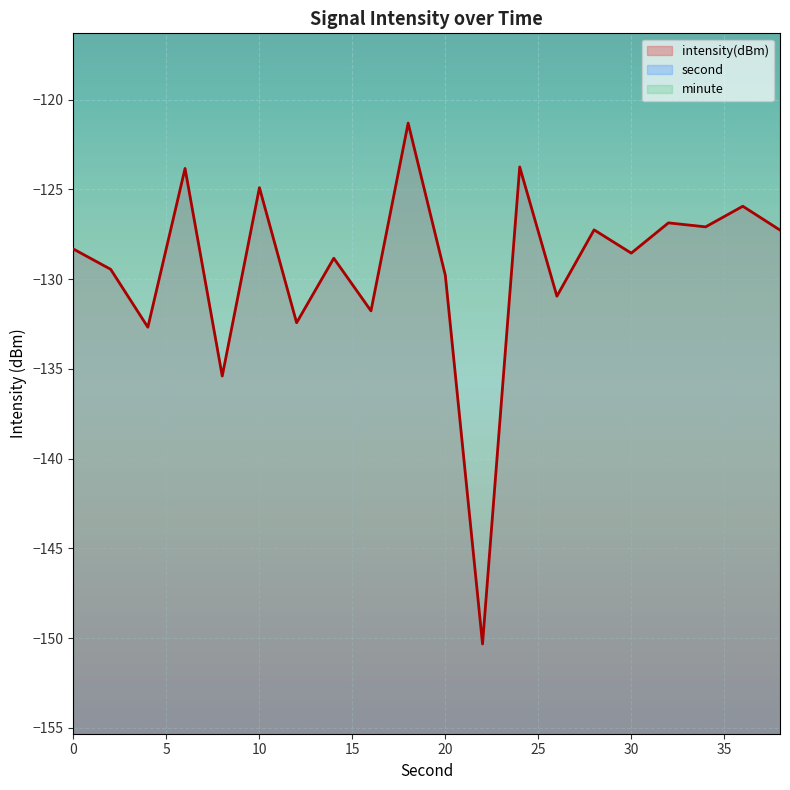

What is the difference between the maximum and minimum values in the intensity series?

29.0